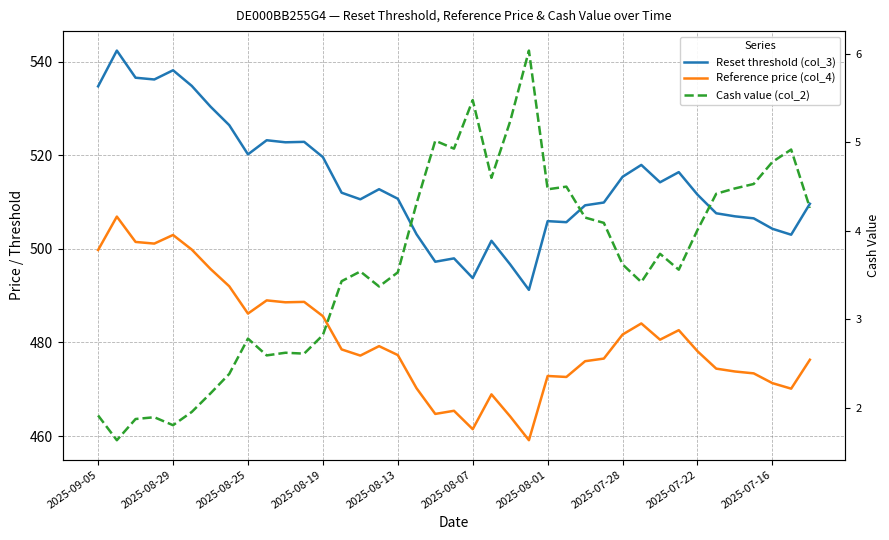

Which has a higher value, 2025-08-25 or 2025-08-13?

2025-08-25